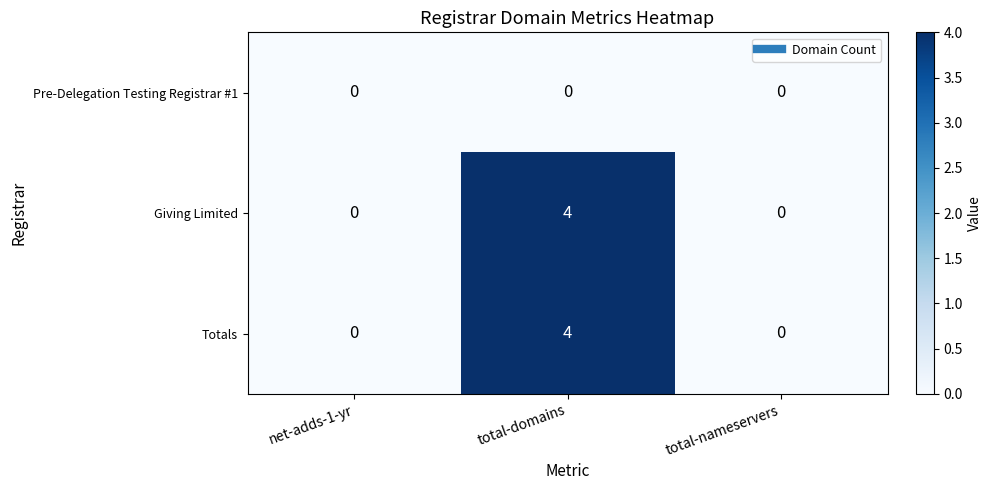

Count the Totals values in the range 0 to 4.

3